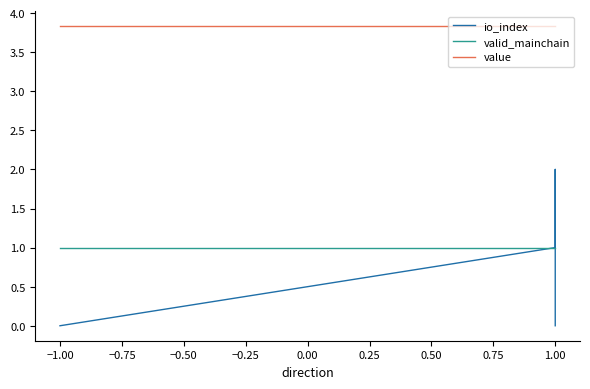

True or false: valid_mainchain has a value of 1.0 at 1.00.

True